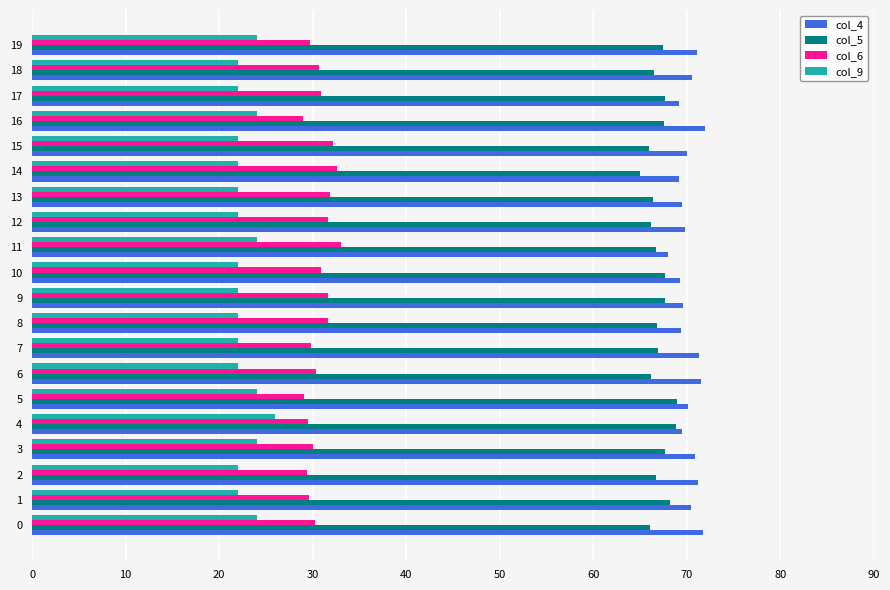

At how many categories does at least one series exceed 34?

20